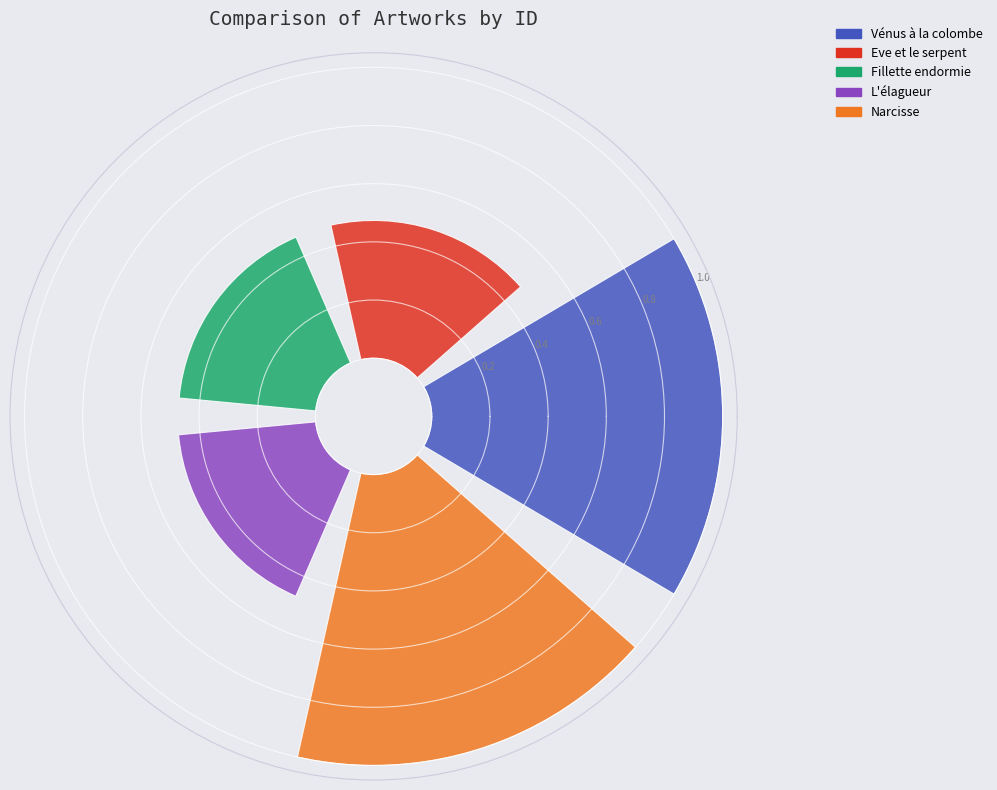

Is there any slice that represents more than half of the pie?

No